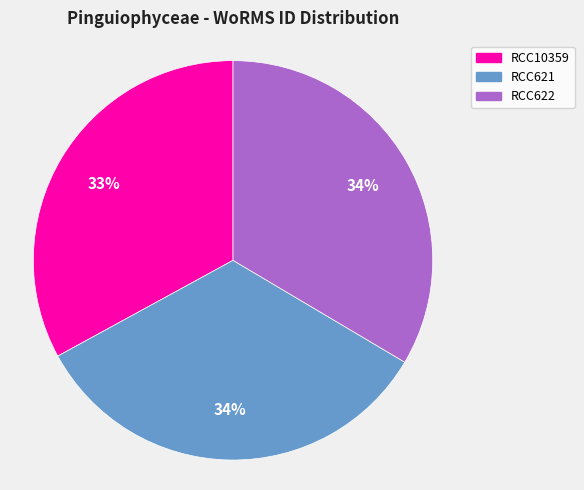

Is it true that RCC621 is 34% of the pie?

True